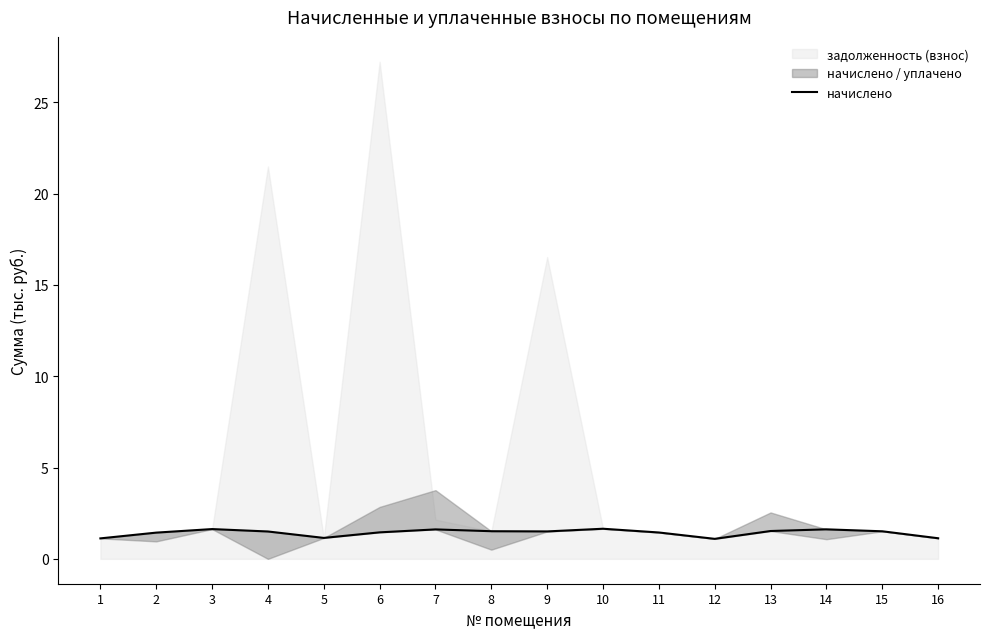

What is the difference between the values at 3 and 2?

0.2